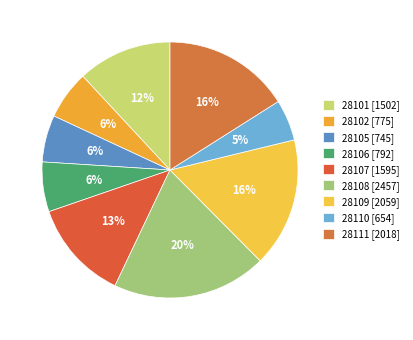

Combined, do 28102 and 28107 account for over 50%?

No